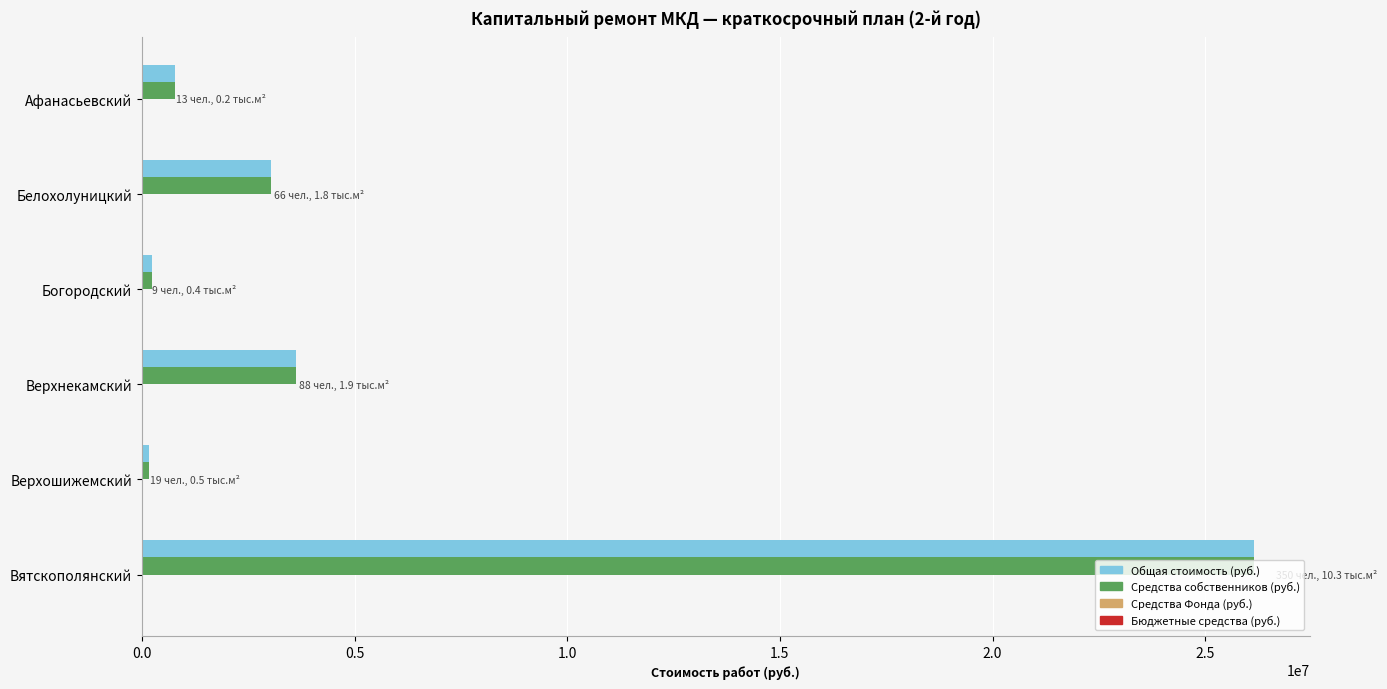

At how many categories does at least one series exceed 10158006?

1